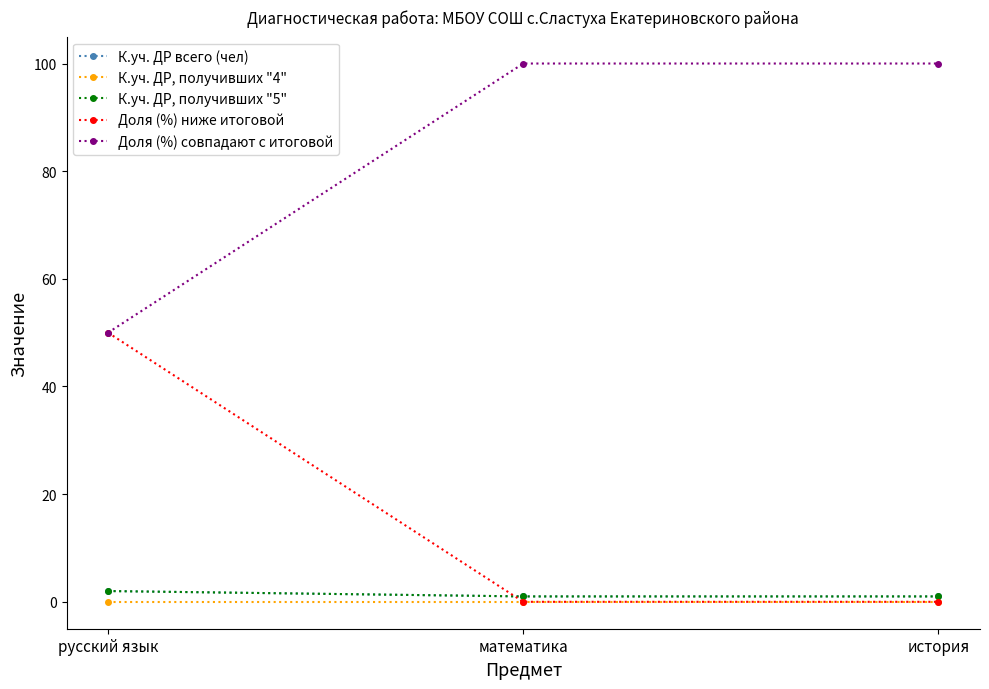

Does the chart have visible grid lines?

No